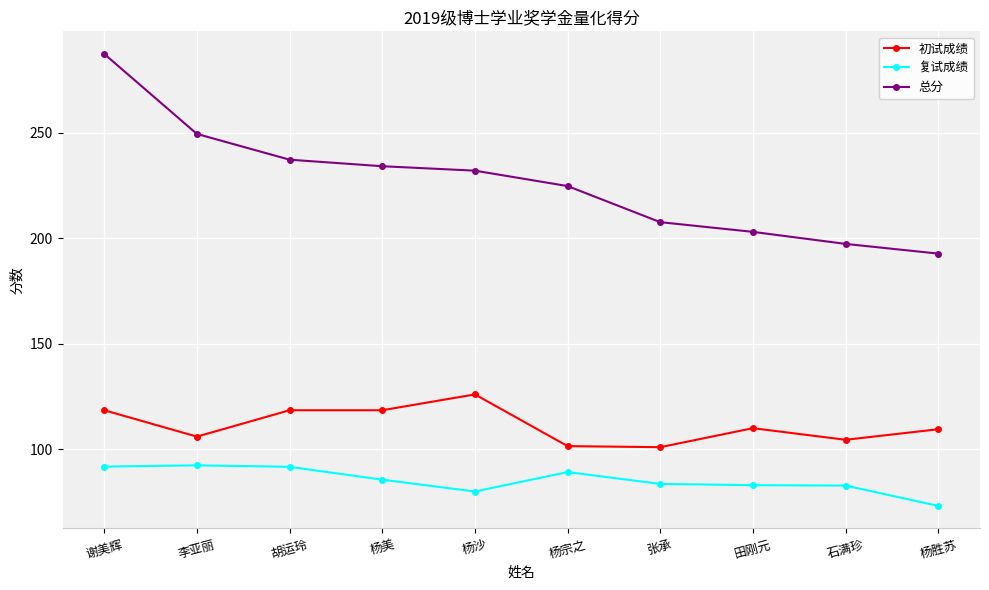

What is the difference between the second highest and minimum values in the 总分 series?

56.7